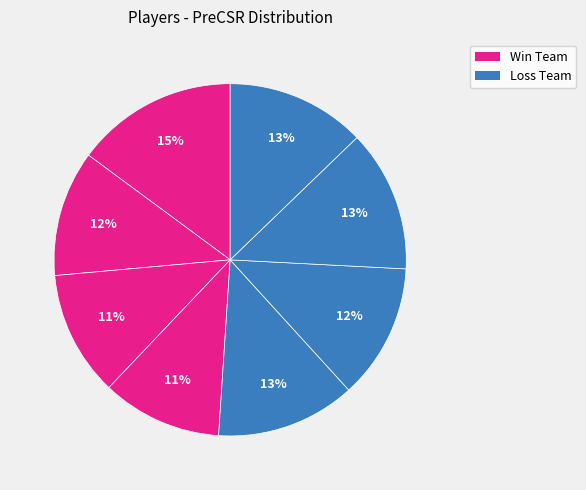

Does any single category account for the majority?

No